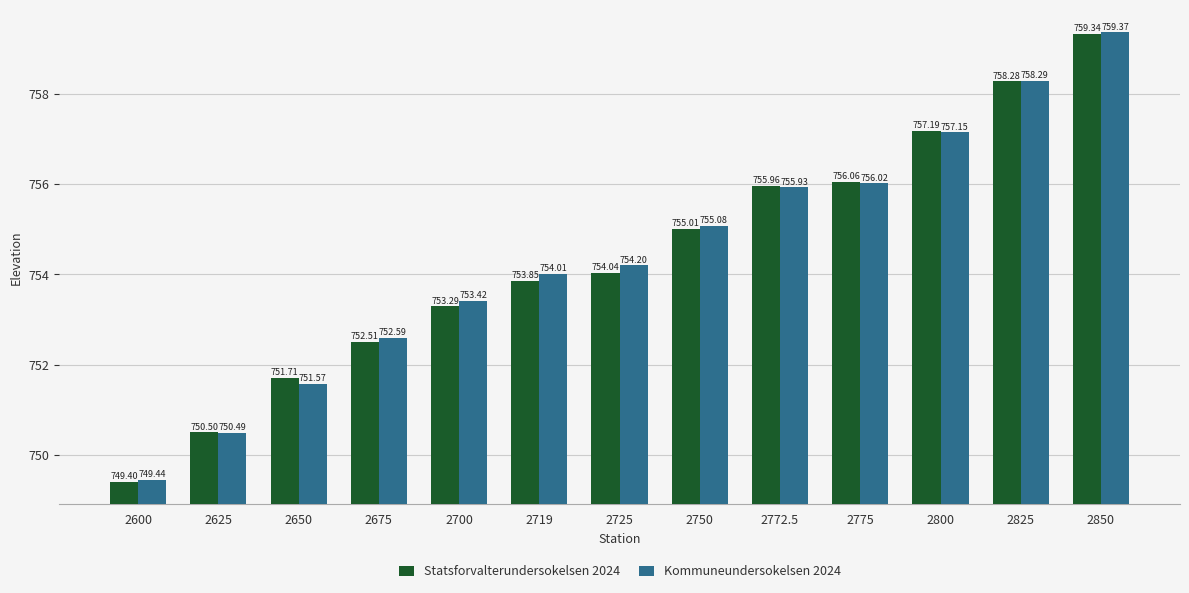

At which category is the sum across all series the highest?

2850